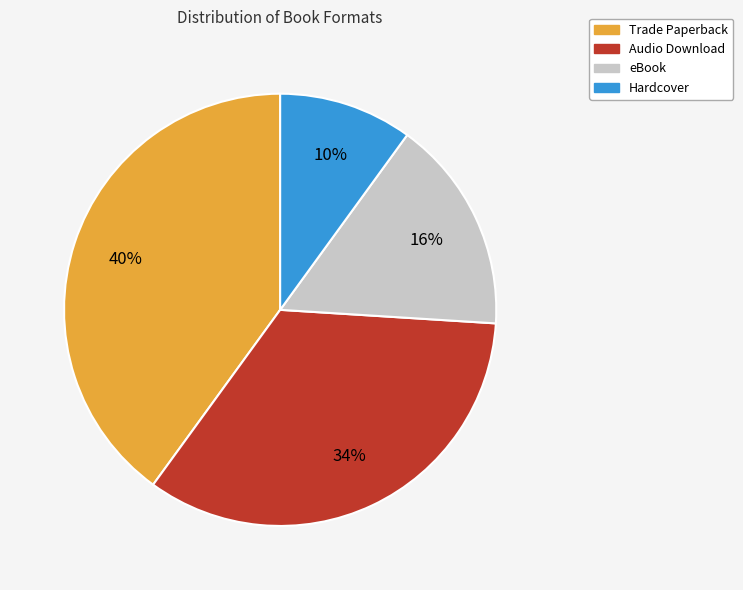

Is the sum of eBook and Trade Paperback greater than half?

Yes